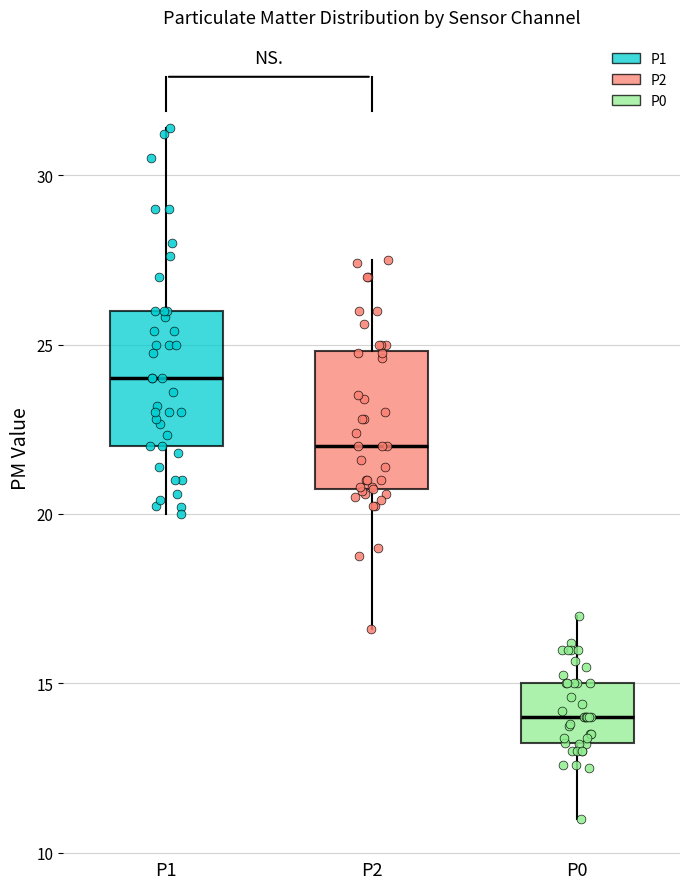

Which box's median line is the lowest?

P0